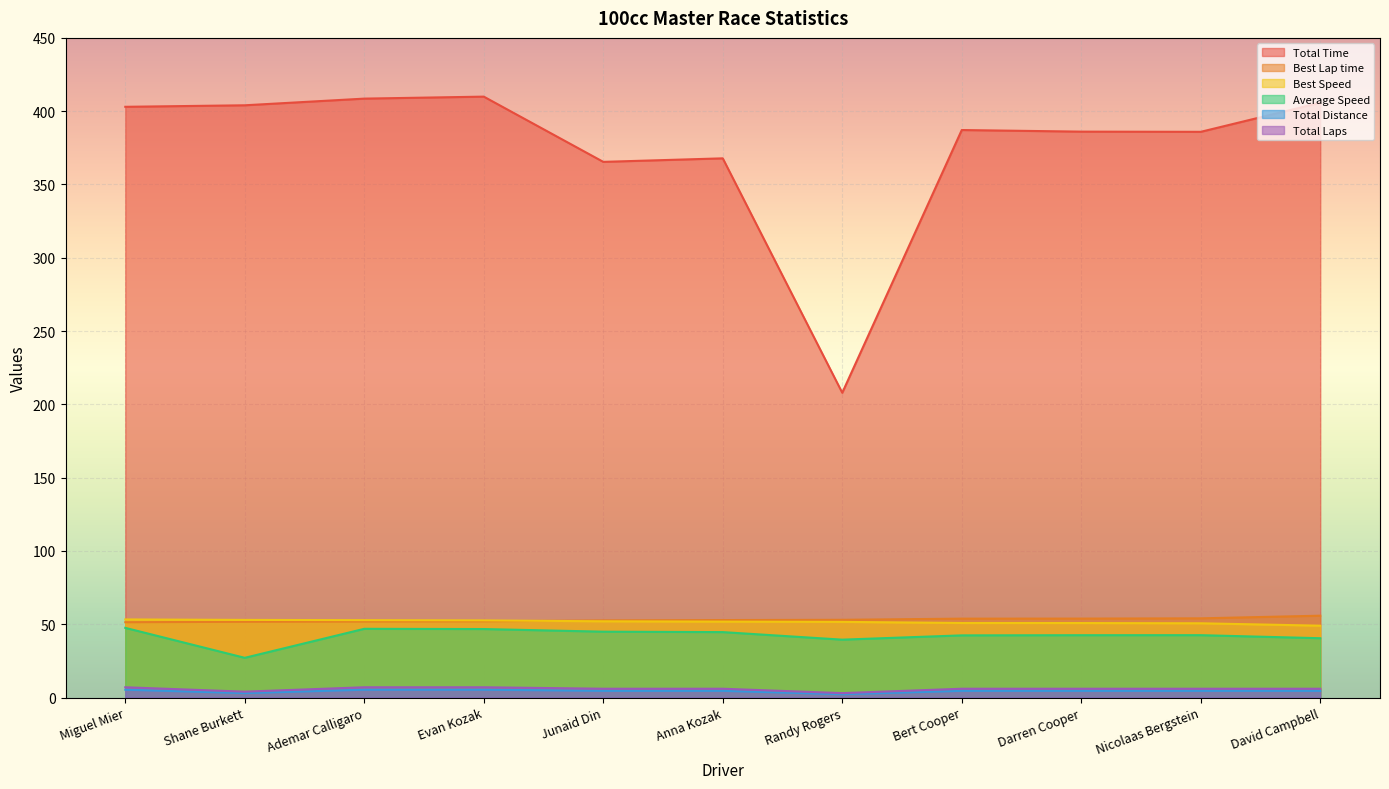

At which category does Total Time reach its first local valley?

Junaid Din